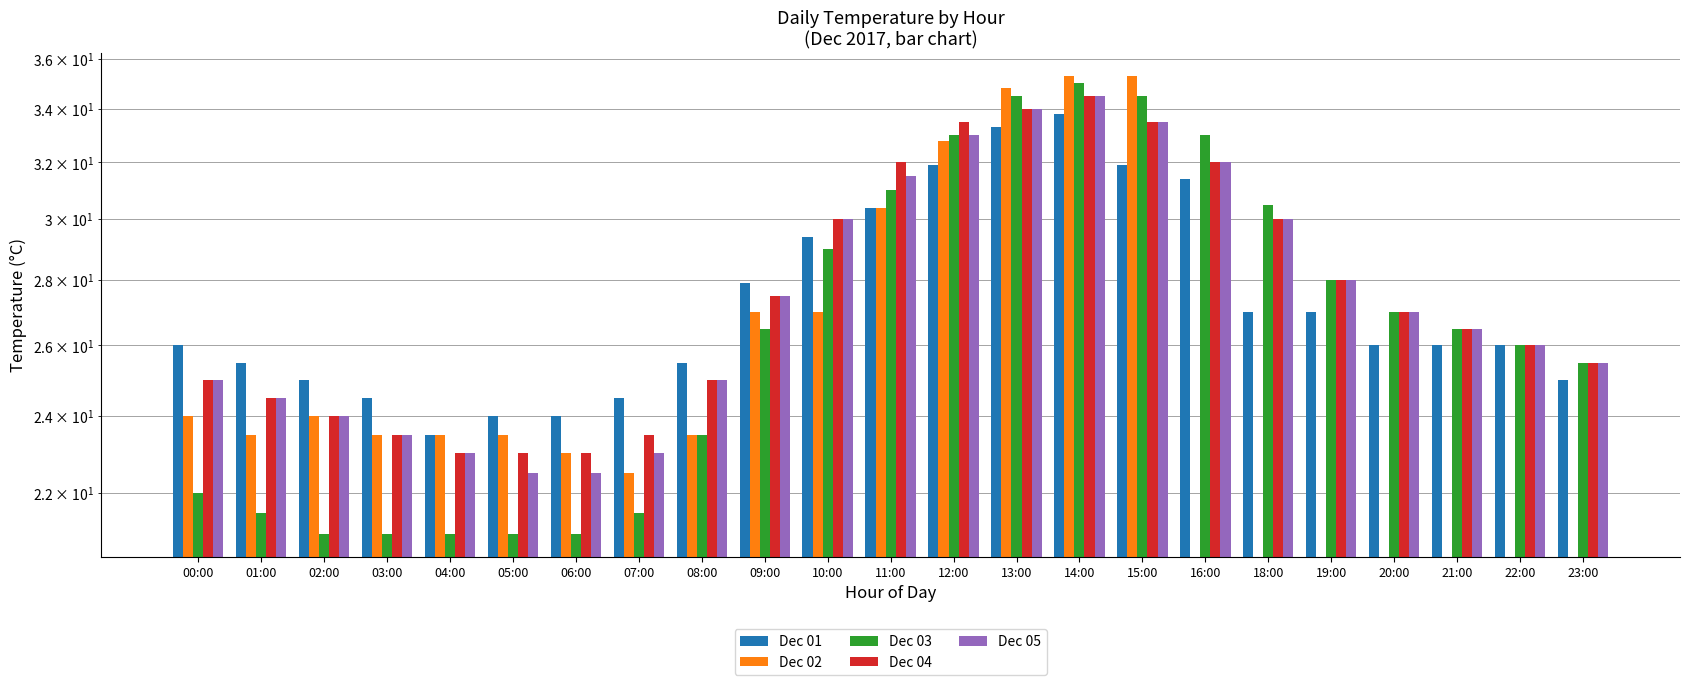

Read the Dec 01 value at 08:00.

25.5